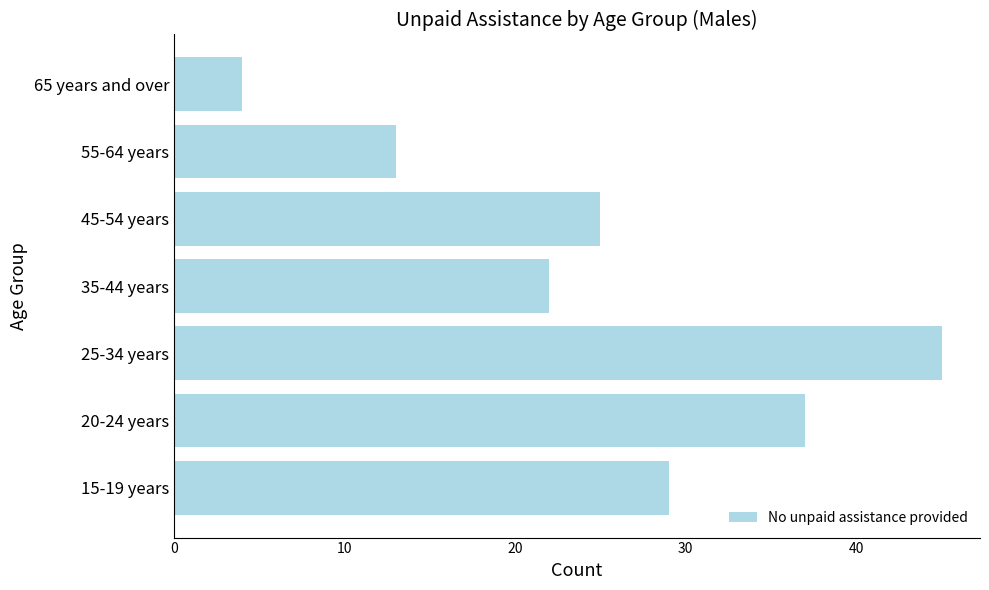

Between 45-54 years and 35-44 years, which is larger?

45-54 years